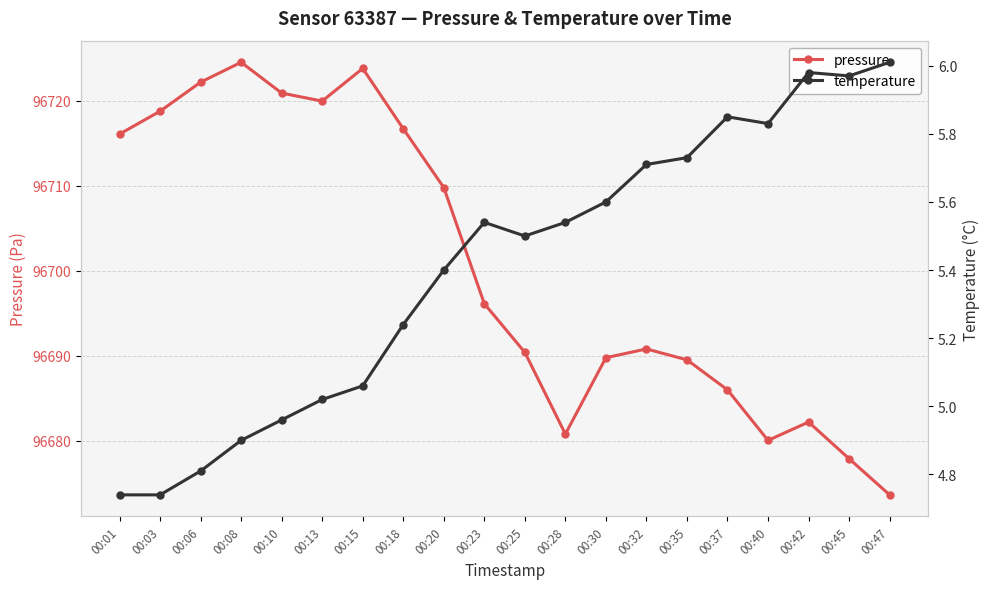

True or false: pressure and temperature cross at least once.

False